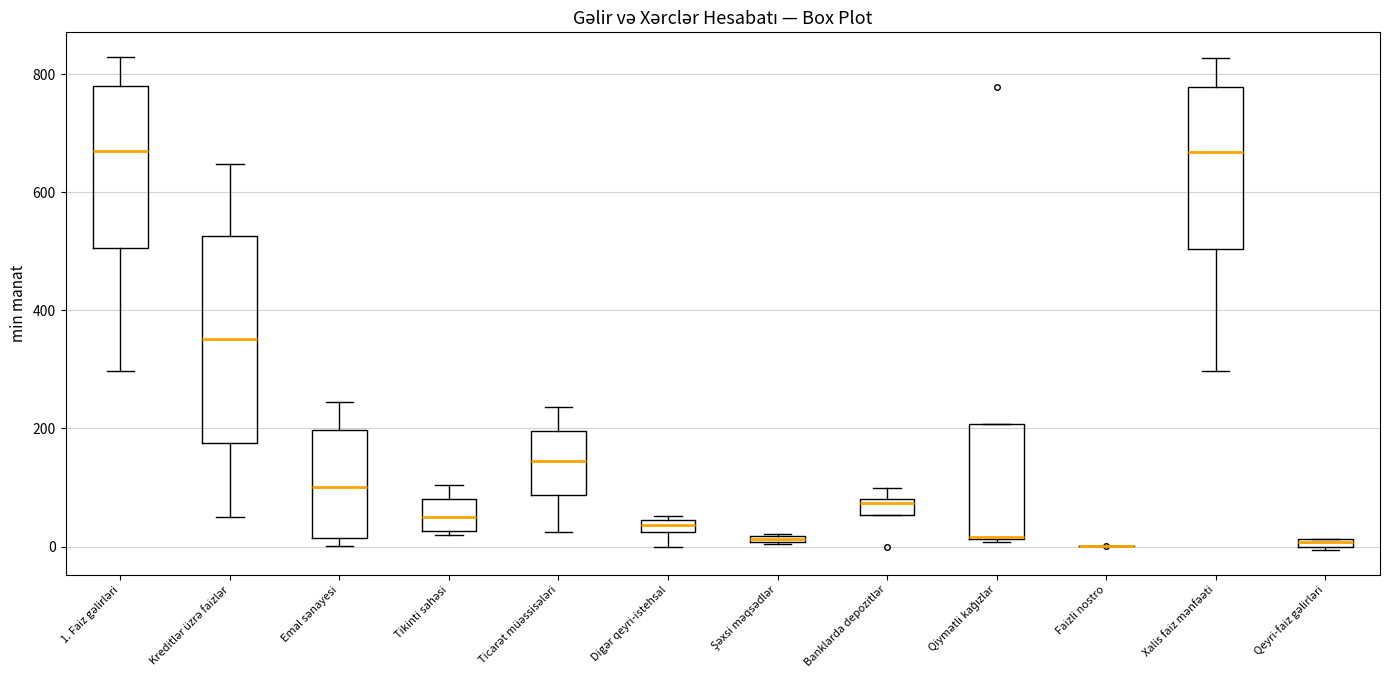

Where is the upper edge of the box for Qeyri-faiz gəlirləri on the y-axis? The values are not printed on the chart, so give them approximately, as read against the axis.

20